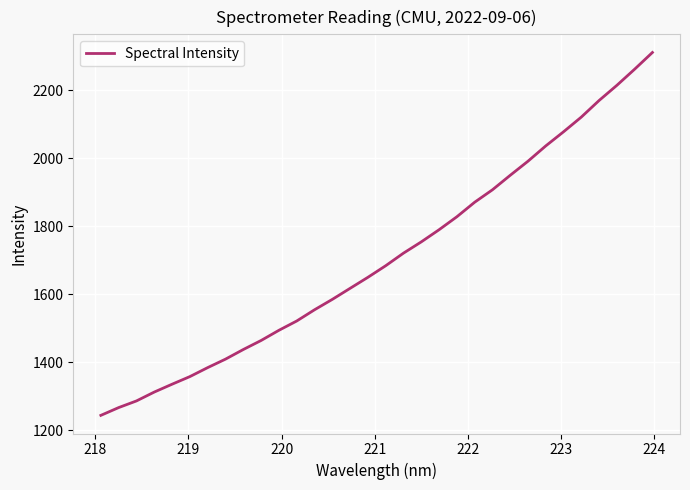

What is the difference between the maximum and minimum values?

1067.3